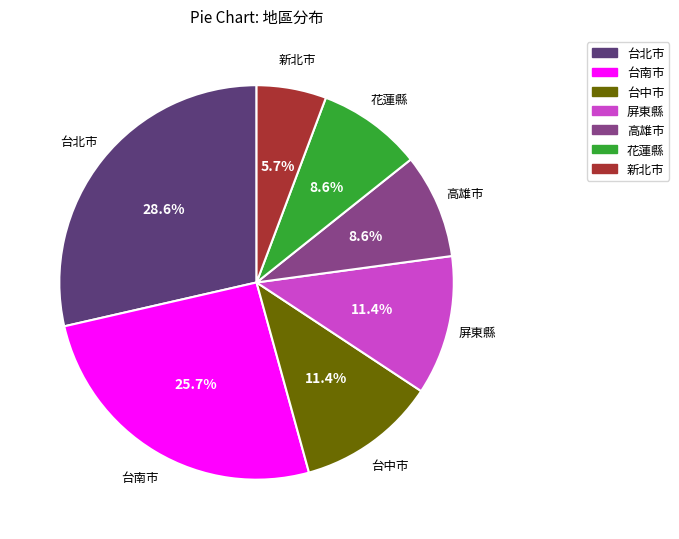

What is the ratio of the value at 台南市 to the value at 花蓮縣?

3.0